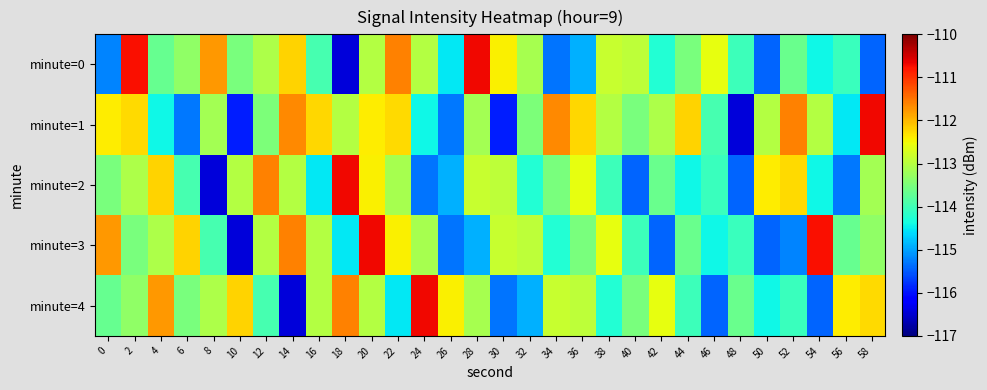

At how many categories does at least one series exceed -115?

30